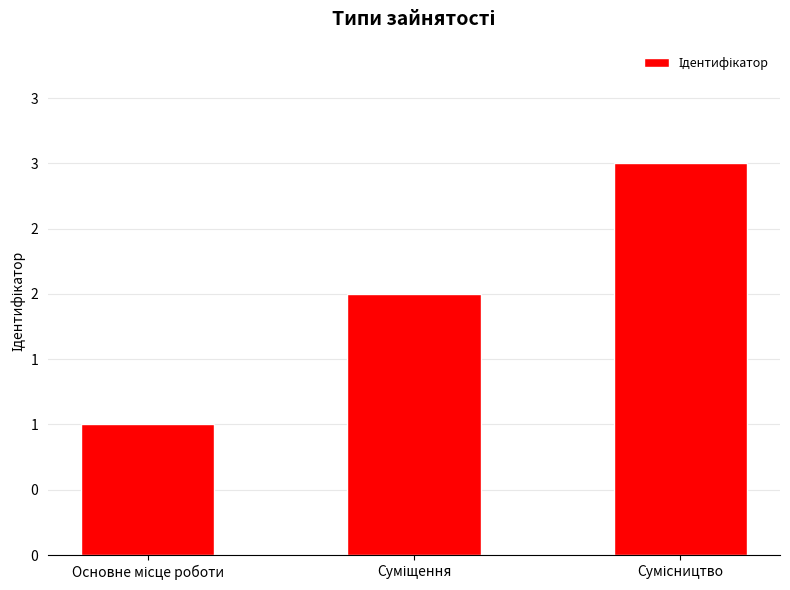

What is the label of the 2nd bar from the right?

Суміщення